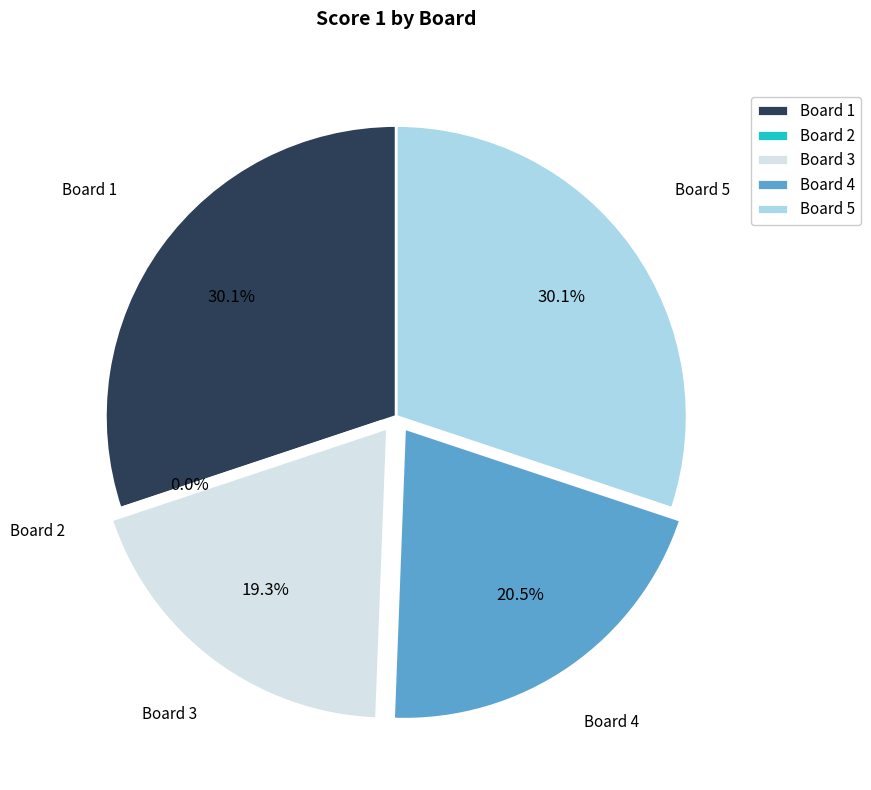

Does 4 account for over 50% of the chart?

No